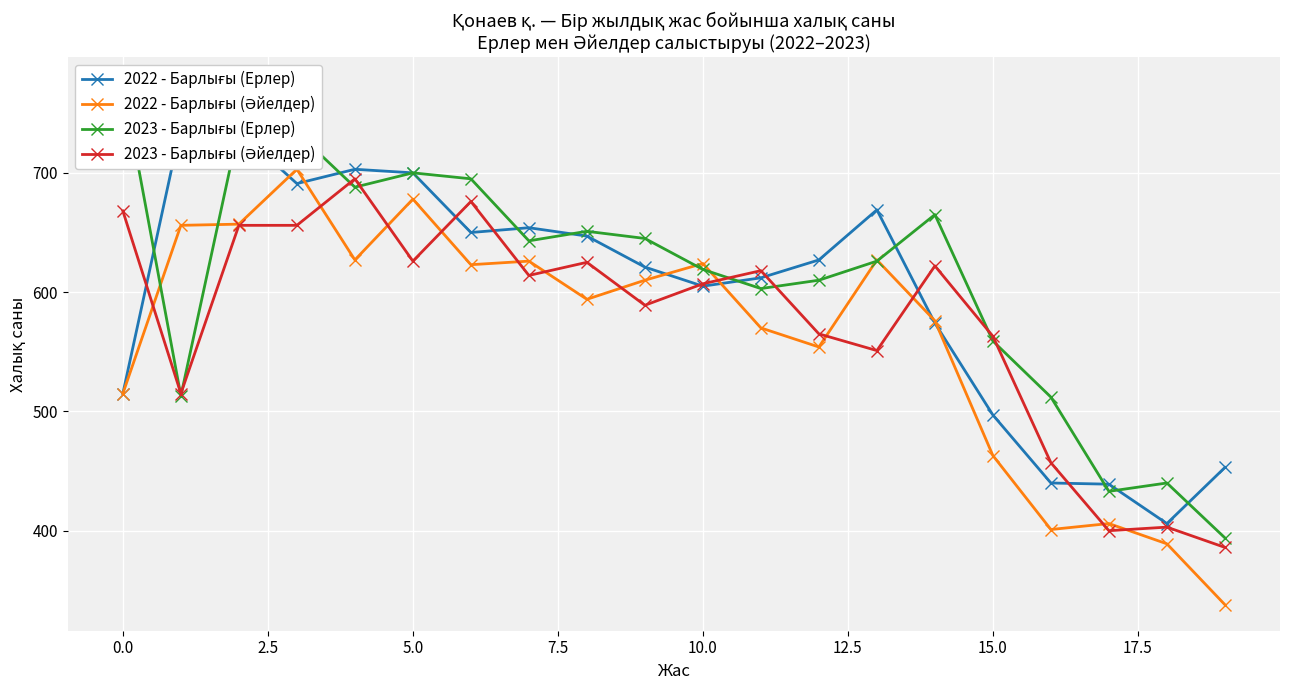

At which label is 2023 - Барлығы (Ерлер) closest to 584?

11